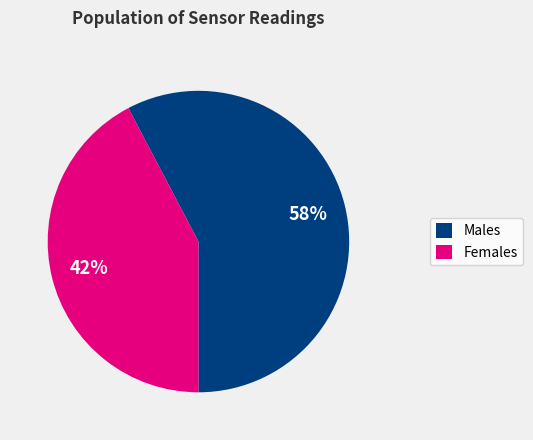

Which category has the smallest portion of the pie?

Females